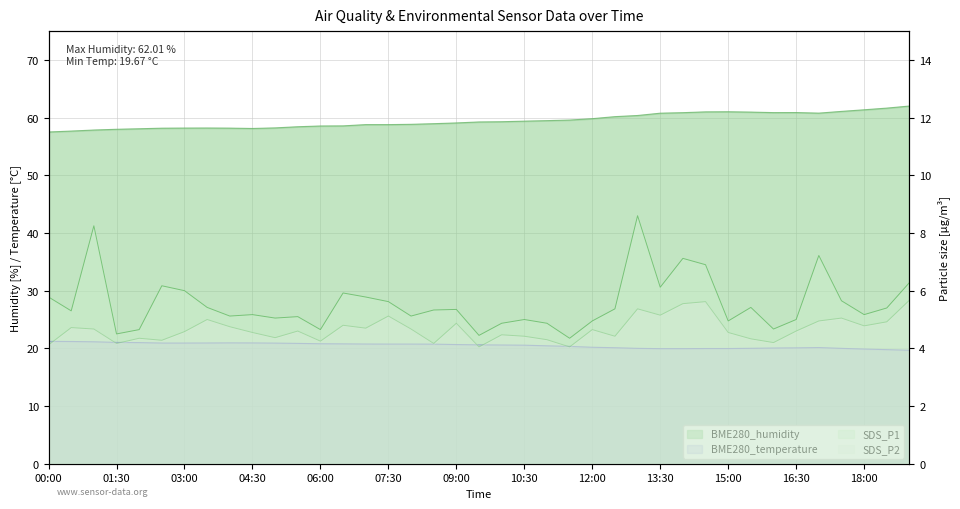

Which category has the highest value in the BME280_temperature series?

00:00